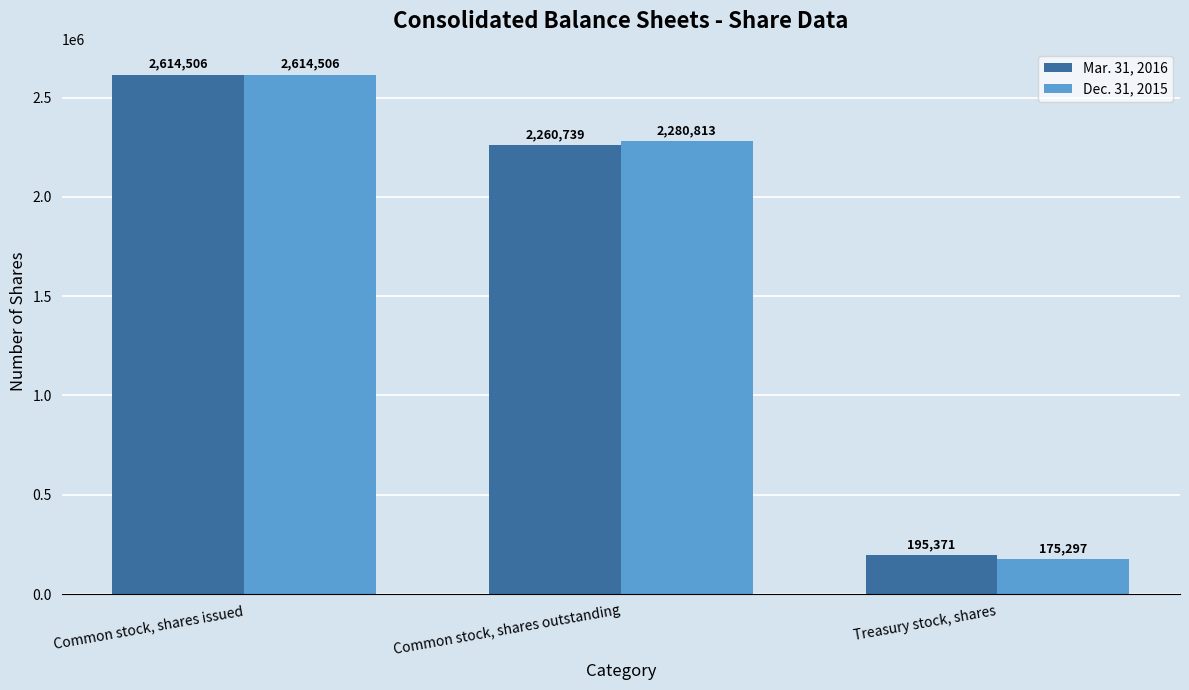

What is the total value across all series at Common stock, shares issued?

5229012